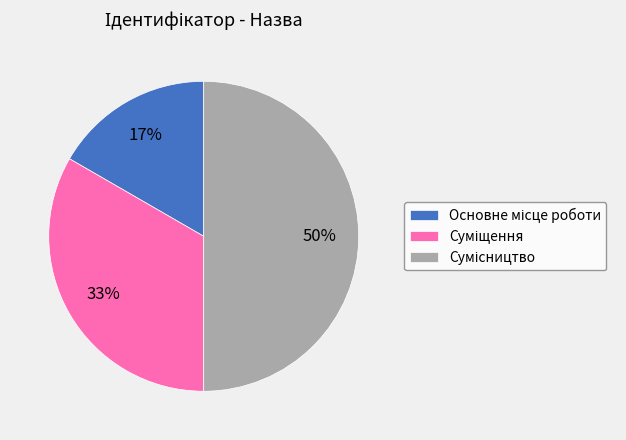

To the nearest percent, what is the average slice percentage?

33%